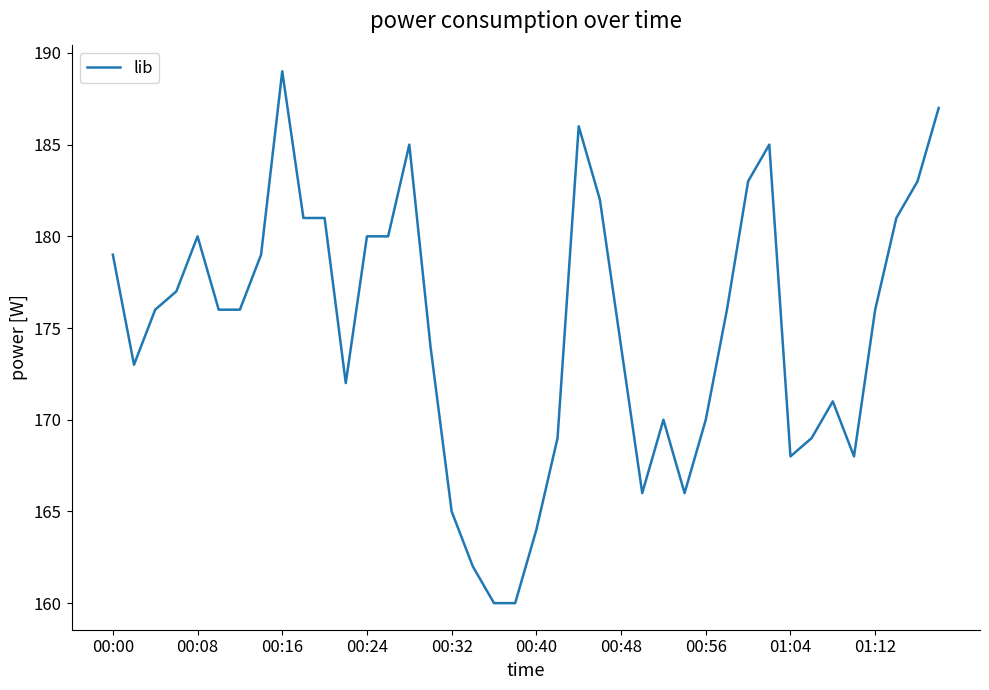

What is the difference between the maximum and minimum values?

29